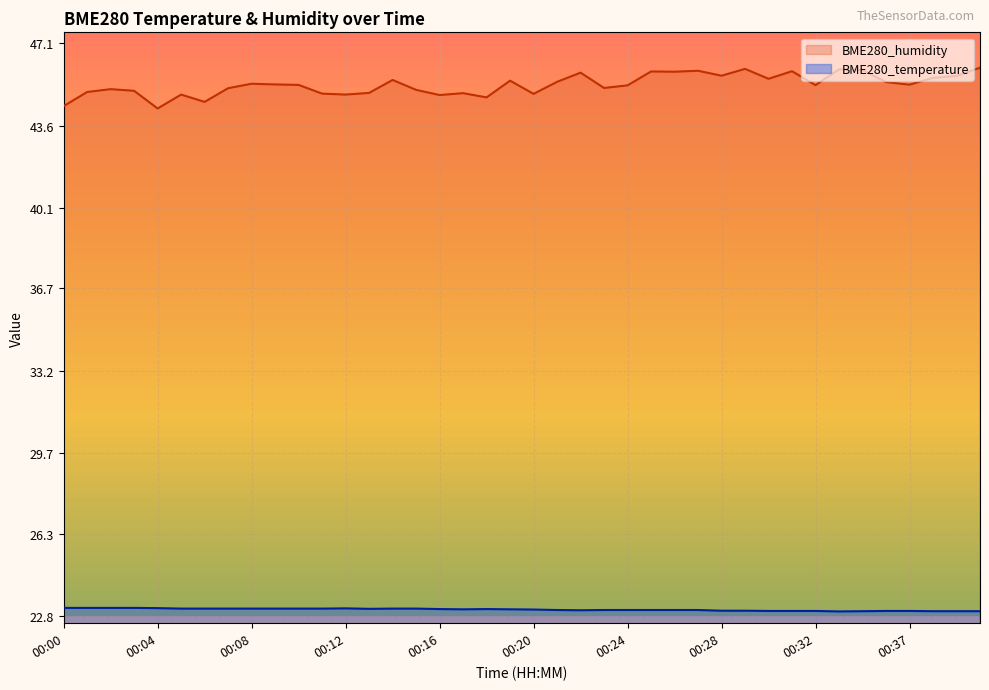

What are all the series names shown in the legend?

BME280_humidity, BME280_temperature